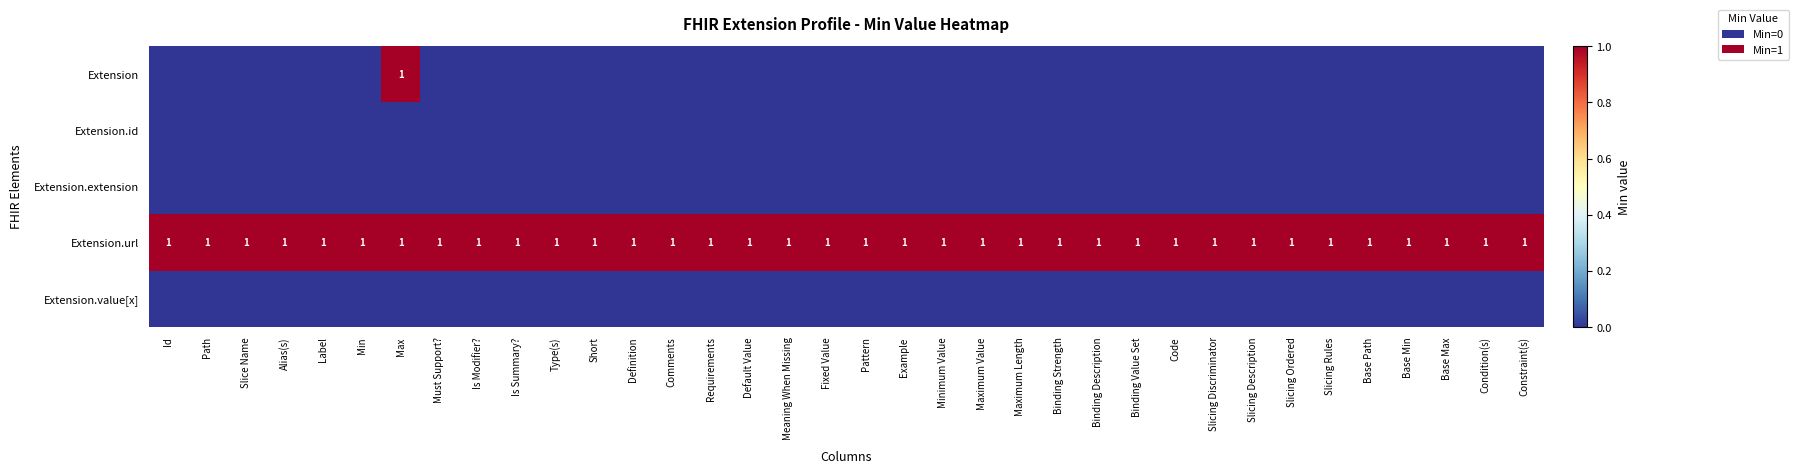

At which label does Extension.value[x] reach its minimum?

Id